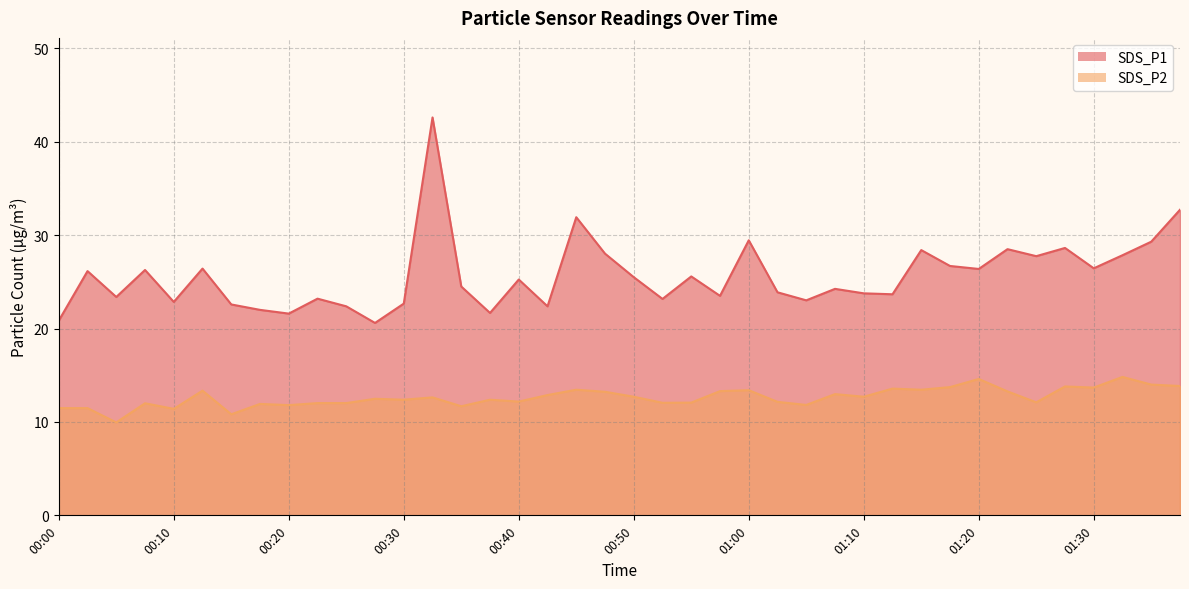

What is the total value across all series at 00:10?

34.2